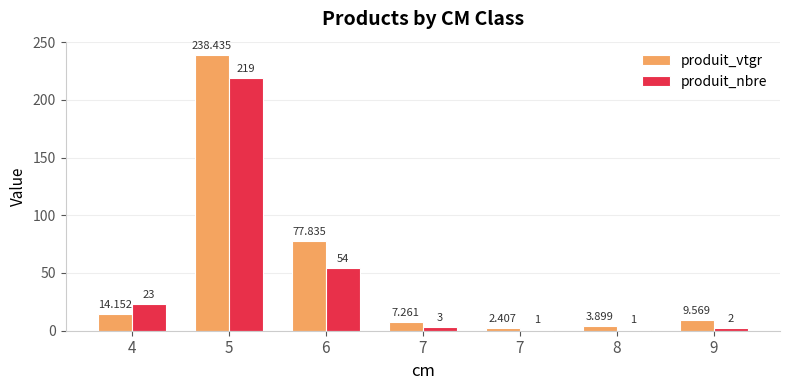

The value of produit_nbre at 6 is 87.1. True or false?

False